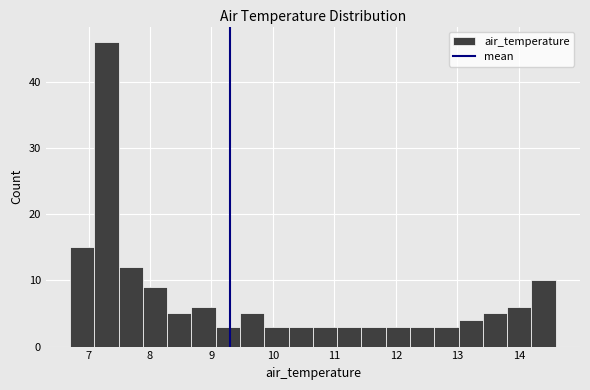

Read against the x-axis, roughly where is the centre of the tallest bar?

7.3